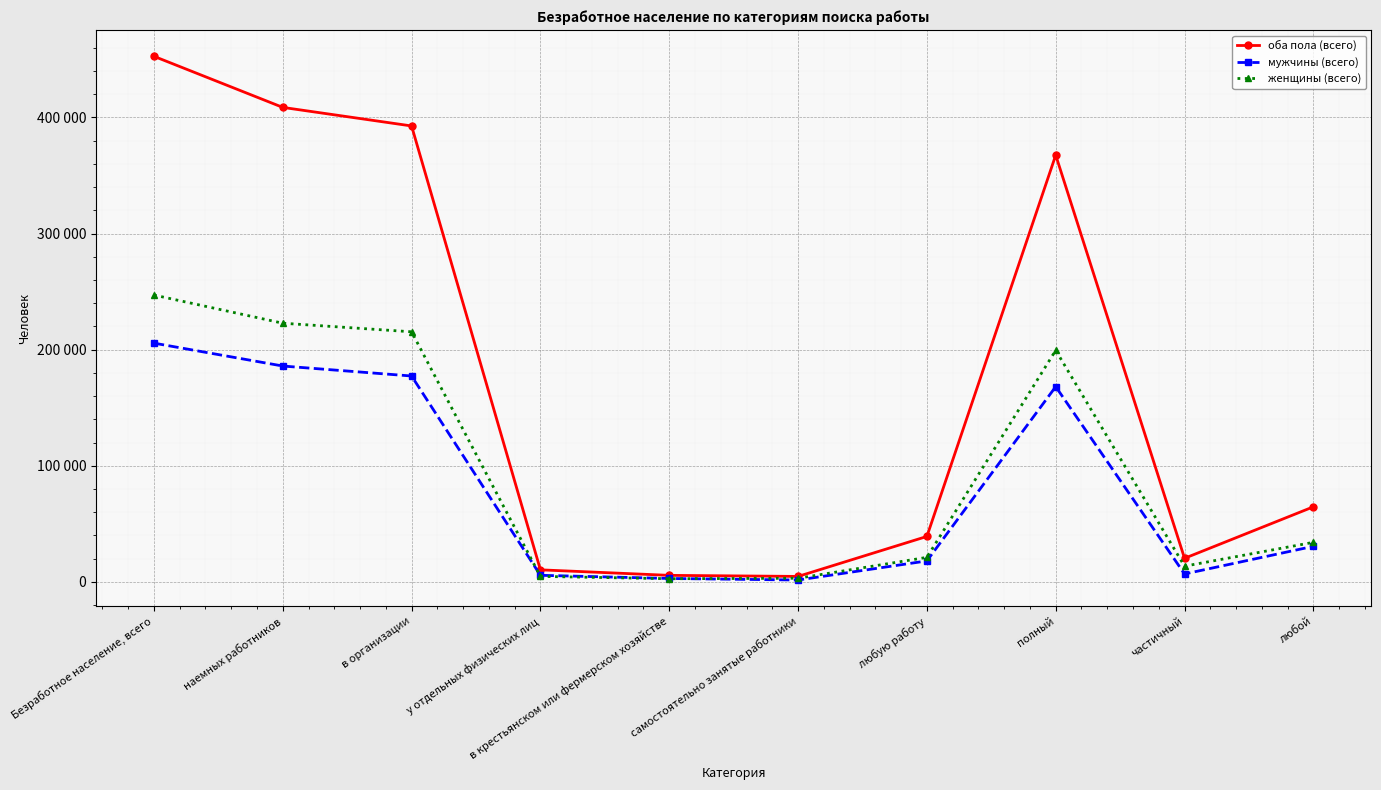

Where is мужчины (всего) nearest to the value 103591?

полный